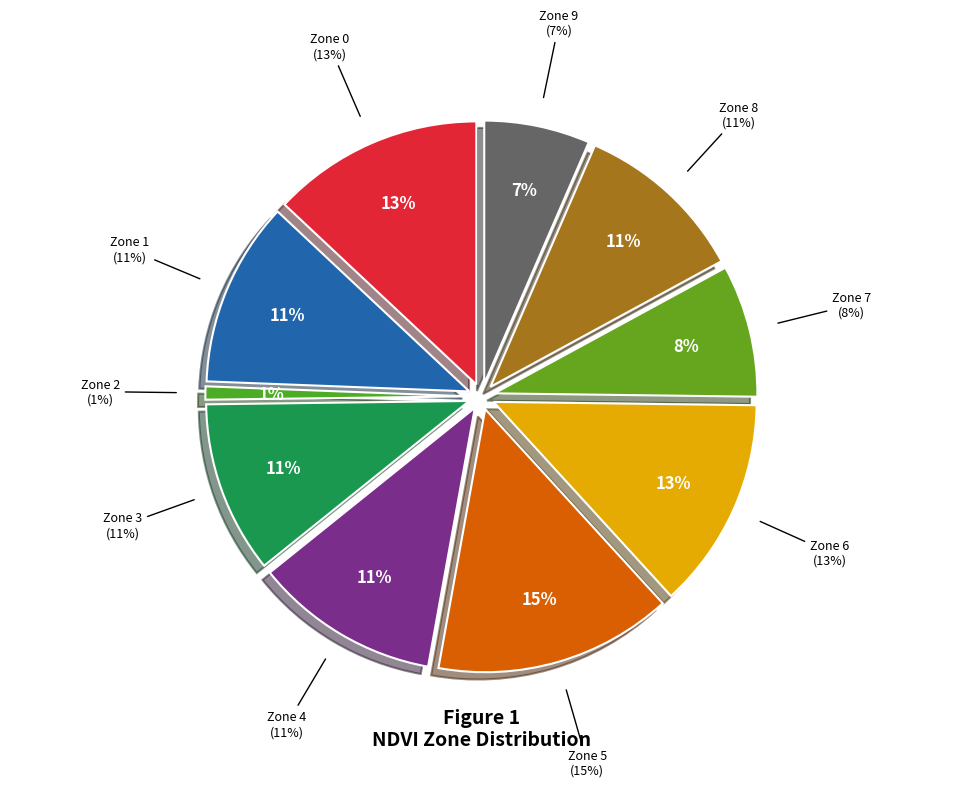

Does Zone 2 represent more than half of the total?

No